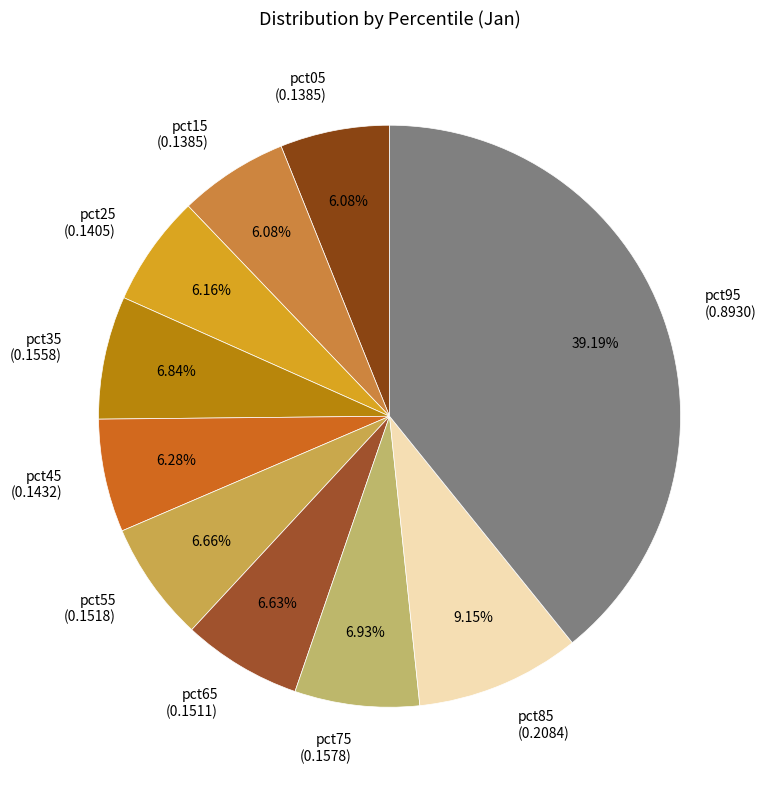

Count the number of slices in the pie.

10